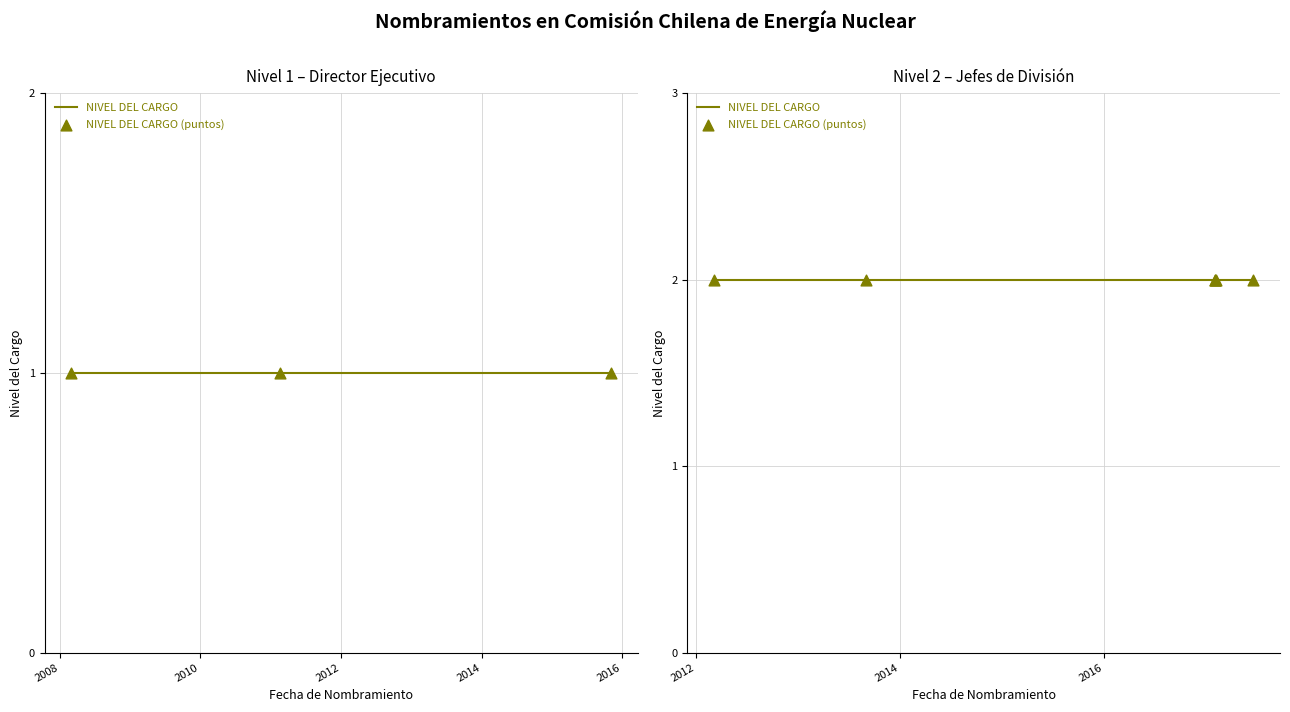

Approximately how many times larger is the value at 2015-11-02 compared to 2011-02-17?

1.0